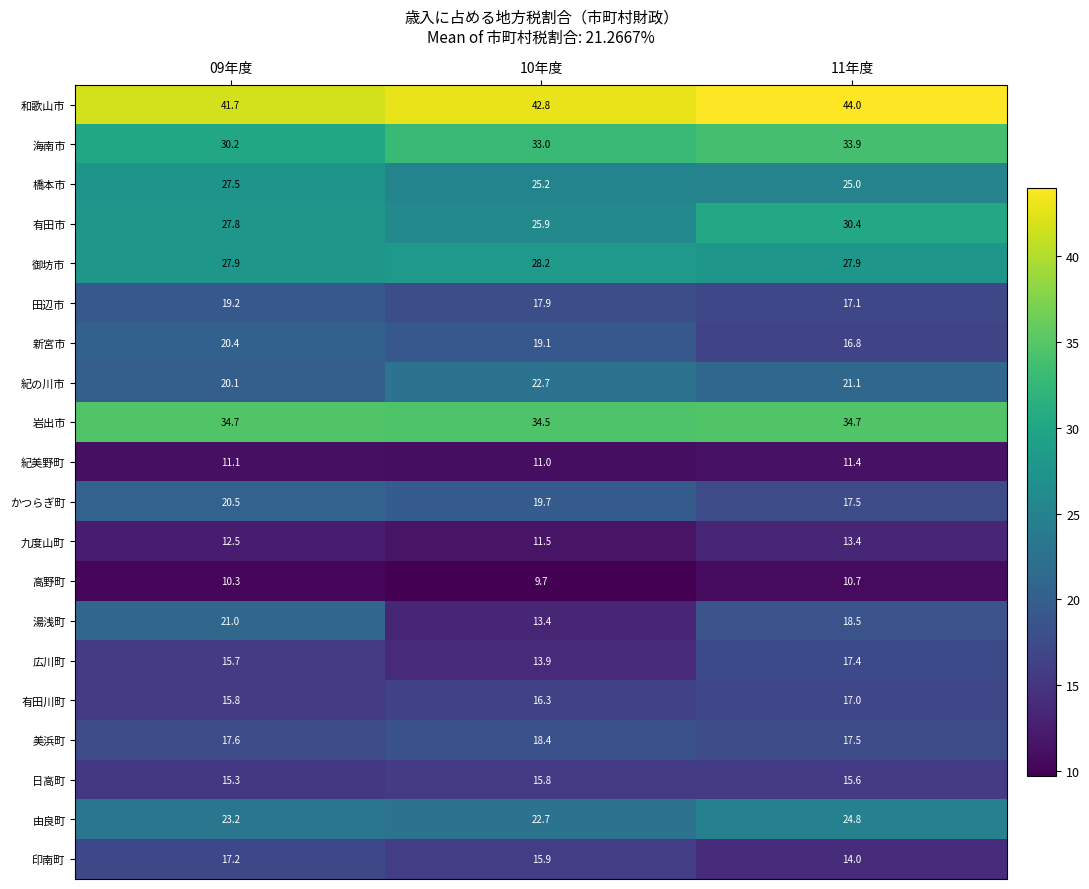

What is the difference between the maximum and second lowest values in the 和歌山市 series?

1.2